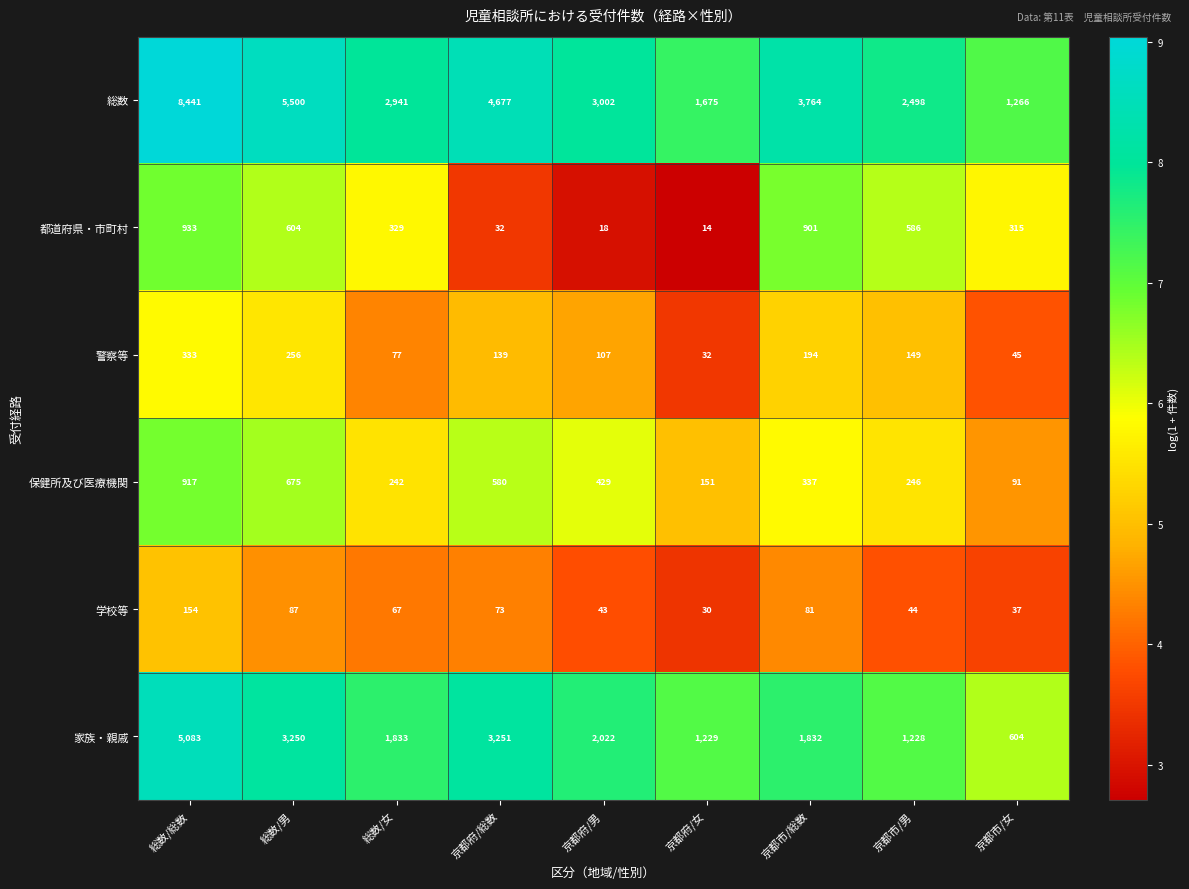

At 京都市/総数, list the series in order from largest to smallest.

総数, 家族・親戚, 都道府県・市町村, 保健所及び医療機関, 警察等, 学校等